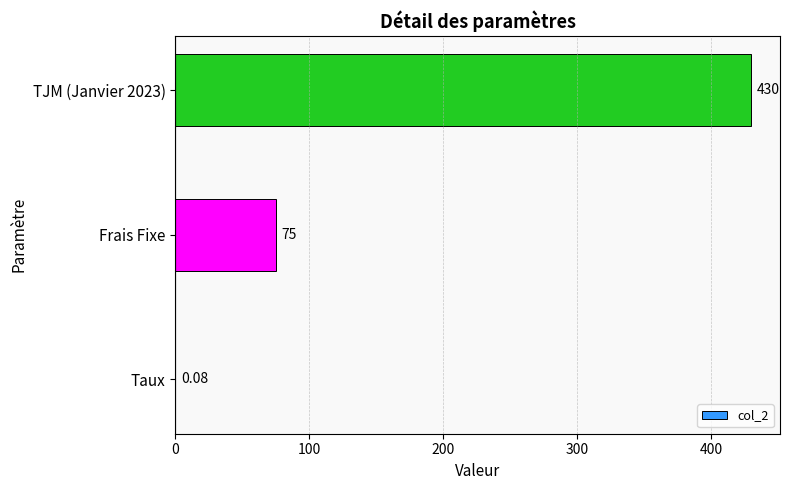

What is the sum of the values at TJM (Janvier 2023) and Frais Fixe?

505.0